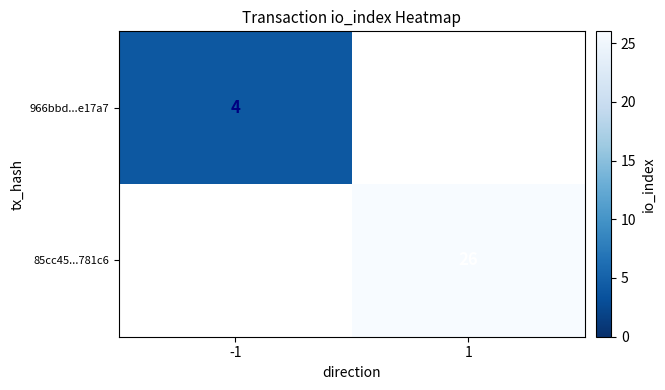

Is it true that 966bbd...e17a7 equals 4 at -1?

True